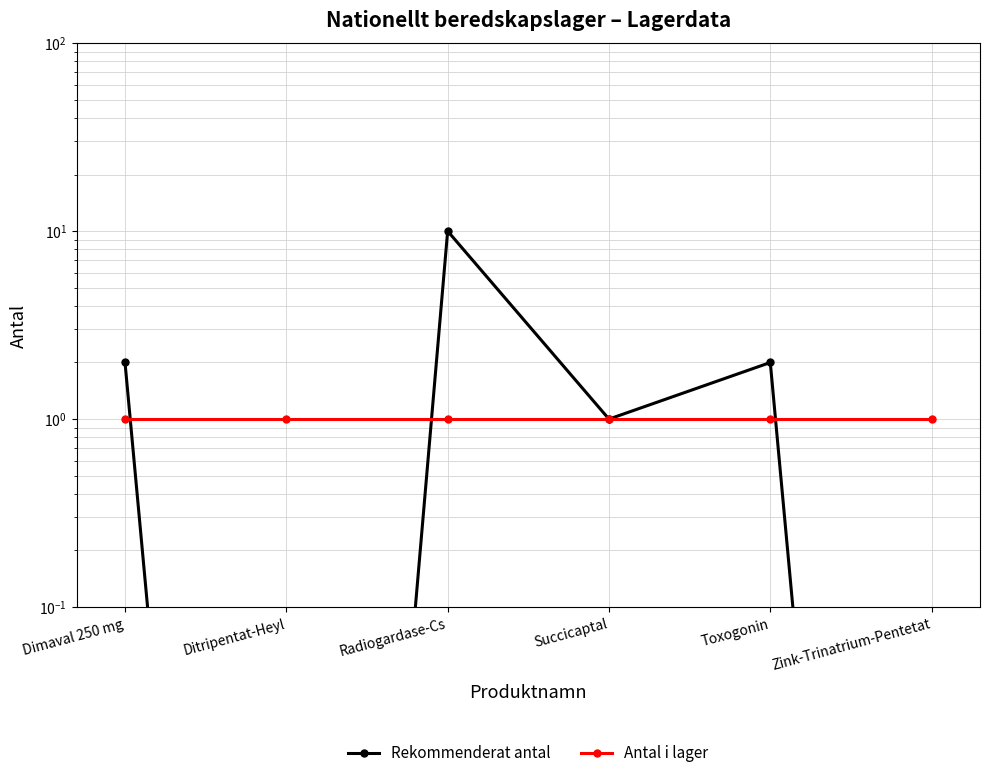

What is the sum of all Antal i lager values?

6.0